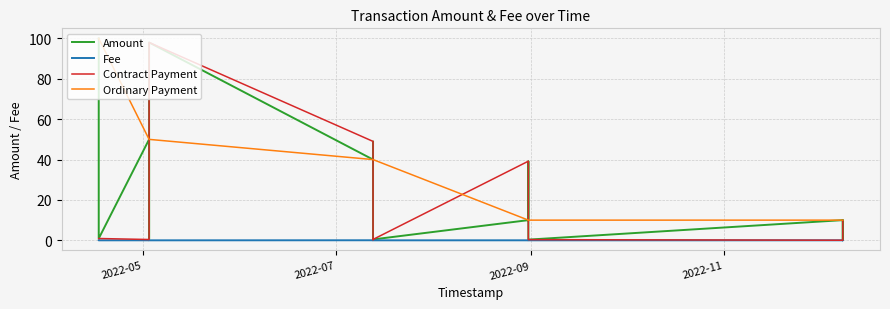

Which series changed the most between 5 and 6?

Amount